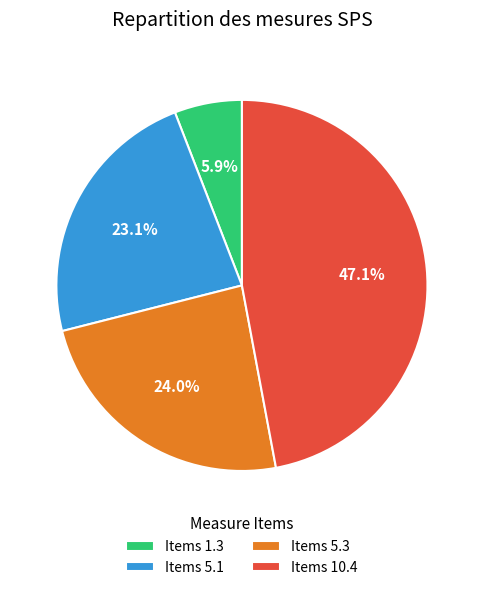

Is the sum of Items 10.4 and Items 5.3 greater than half?

Yes